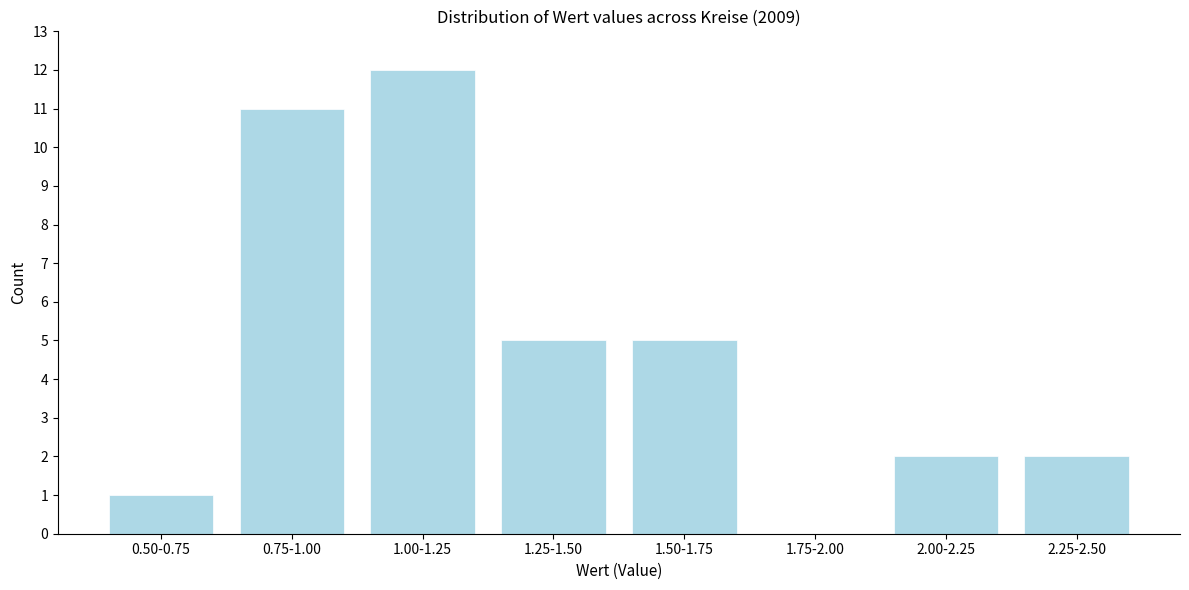

Reading left to right, extract all data points from this chart.

0.50-0.75=1	0.75-1.00=11	1.00-1.25=12	1.25-1.50=5	1.50-1.75=5	1.75-2.00=0	2.00-2.25=2	2.25-2.50=2